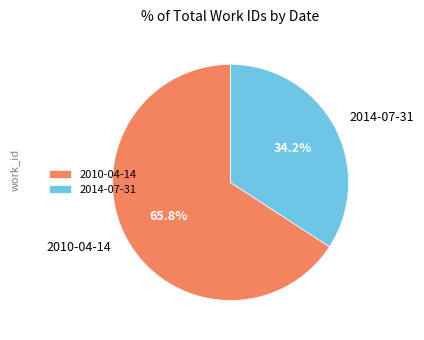

Which category accounts for the majority?

2010-04-14